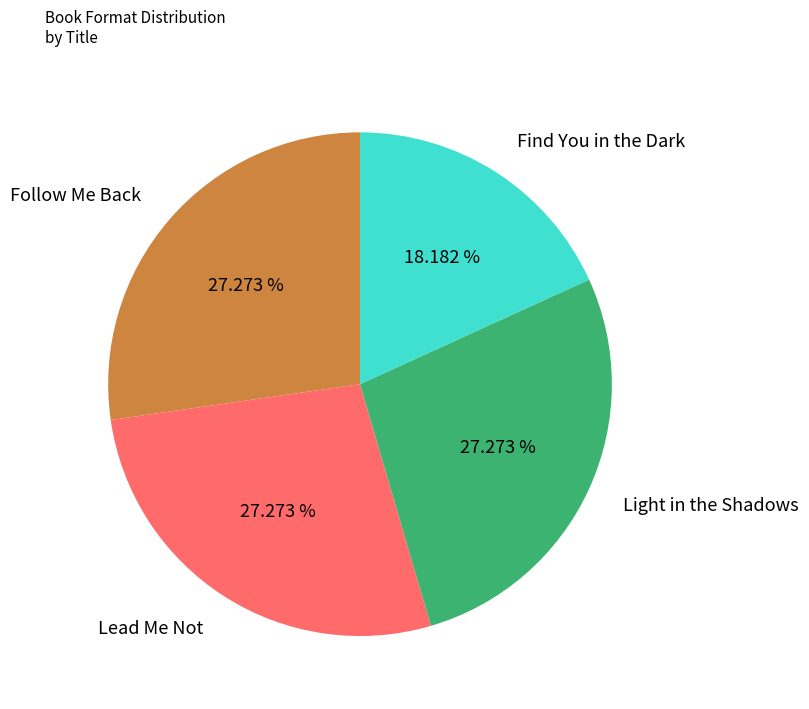

To the nearest percent, what is the combined percentage of Follow Me Back and Lead Me Not?

55%